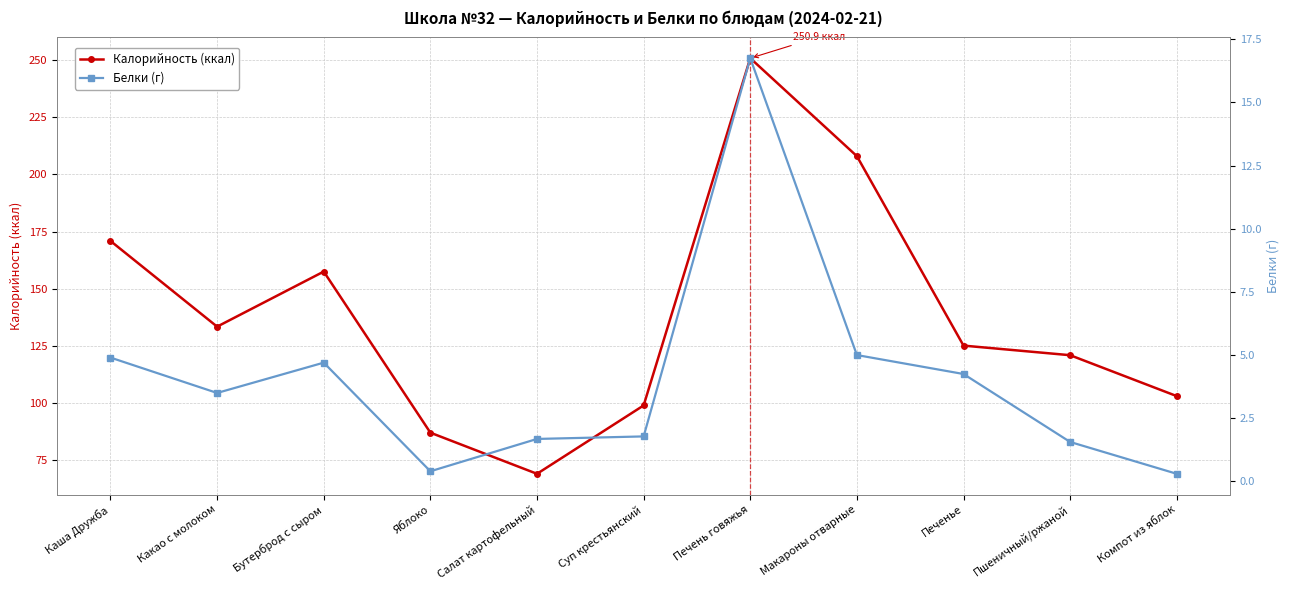

What is the sum of all Белки (г) values?

44.8